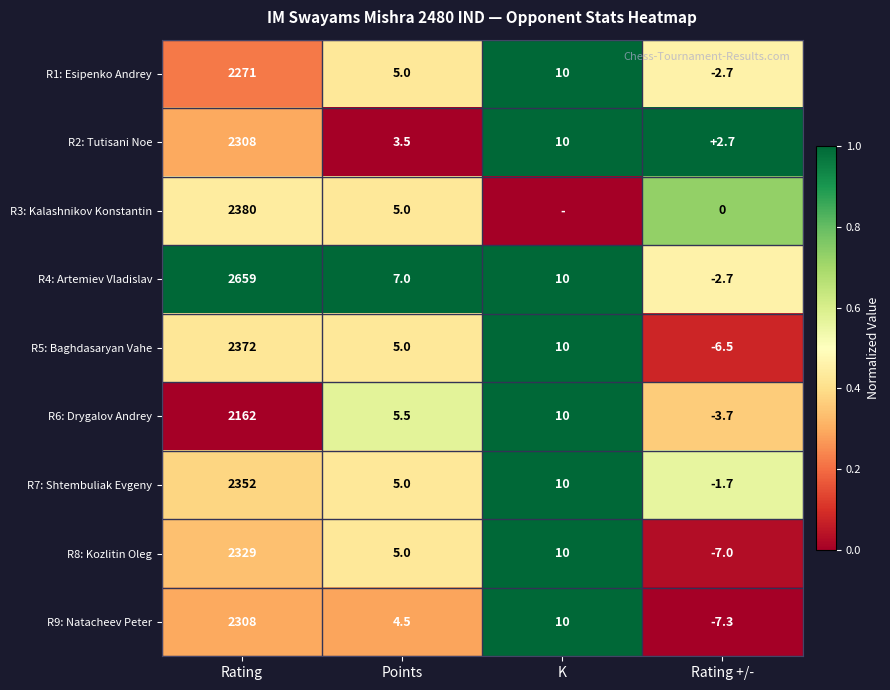

Rank the categories by R5: Baghdasaryan Vahe value from lowest to highest.

Rating +/-, Points, K, Rating